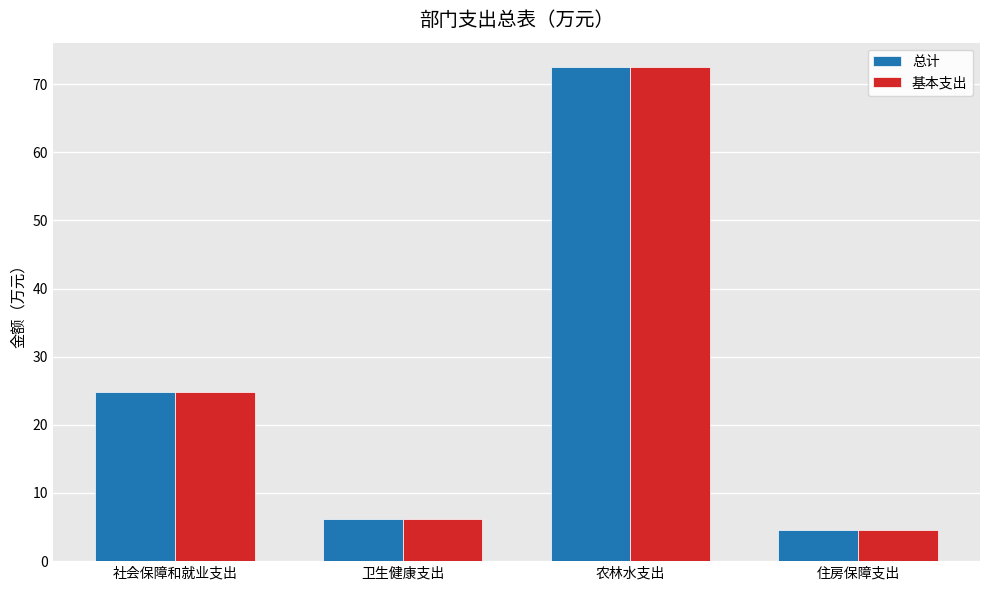

The 总计 series shows 32.4 at 社会保障和就业支出. True or false?

False